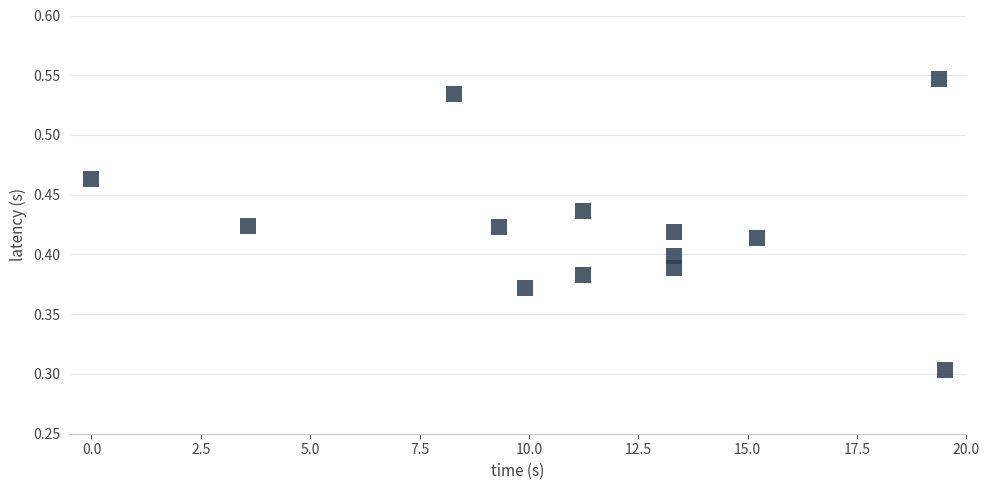

What Y value in the scatter plot is closest to 0?

0.3